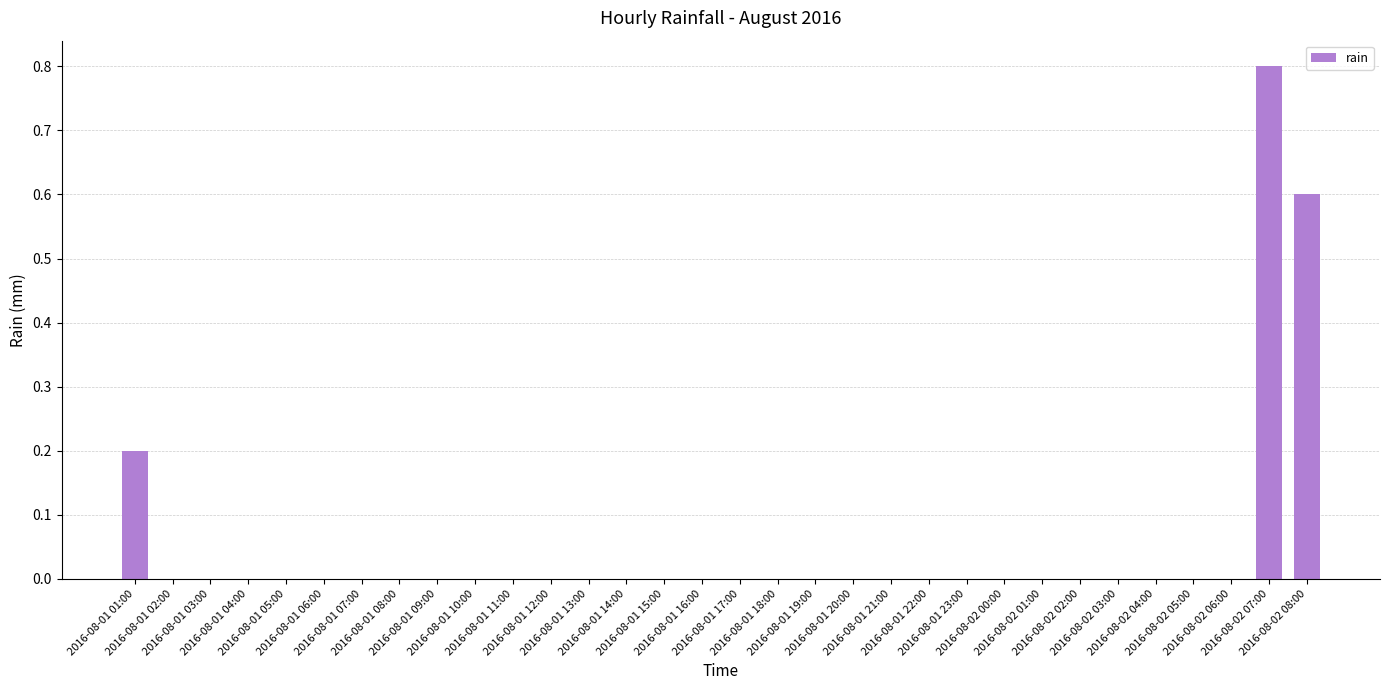

At which label is the value closest to 0?

2016-08-01 02:00